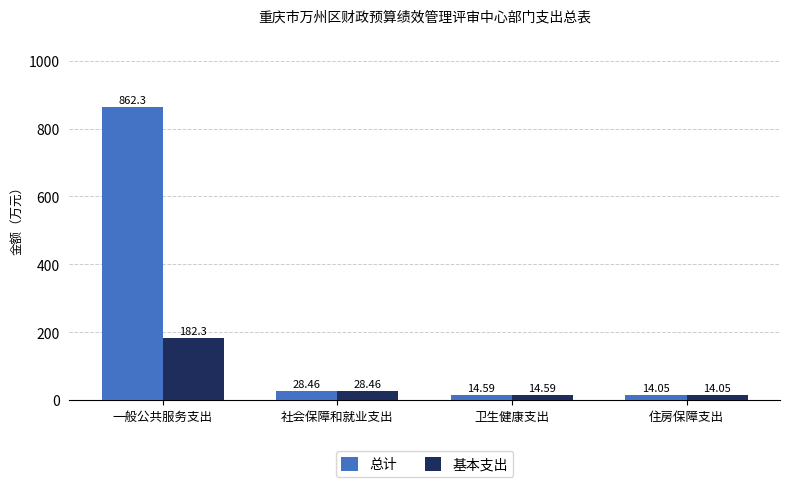

Which series has the largest range (max minus min)?

总计